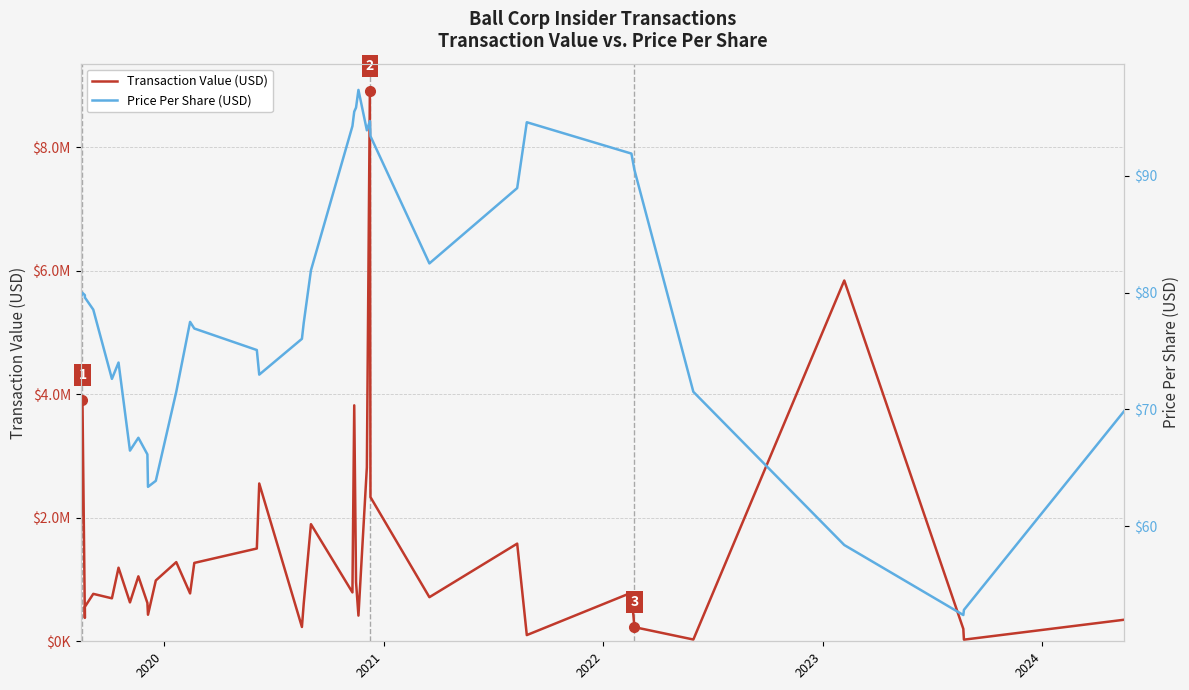

Reading right to left, extract all data points from this chart.

Transaction Value (USD): 349486.0	26425.0	200212.0	5840173.0	28605.0	228965.0	786925.0	100255.0	1580830.0	713873.0	2333694.0	8906040.0	2816692.0	415859.0	958309.0	3819490.0	791687.0	1895778.0	610496.0	231636.0	2554384.0	1501750.0	1268653.0	774957.0	1281488.0	984691.0	429851.0	620695.0	1051545.0	629233.0	1190971.0	695482.0	695482.0	767772.0	557103.0	378588.0	378588.0	3907173.0	1450974.0
Price Per Share (USD): 69.9	52.9	52.4	58.4	71.5	90.5	91.9	94.6	88.9	82.5	93.4	94.7	93.9	97.3	95.8	95.5	94.2	81.9	77.4	76.0	73.0	75.1	76.9	77.5	71.5	63.9	63.4	66.2	67.6	66.5	74.0	72.6	72.6	78.5	79.6	79.8	79.8	80.0	79.5